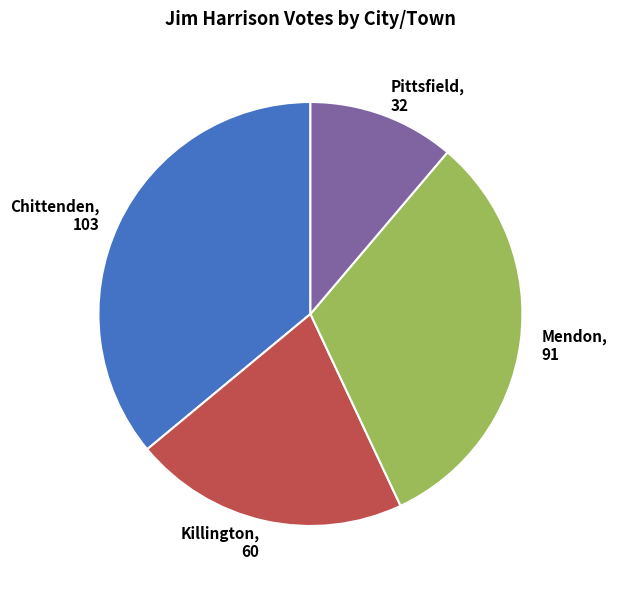

Rank the categories by value from highest to lowest.

Chittenden, Mendon, Killington, Pittsfield